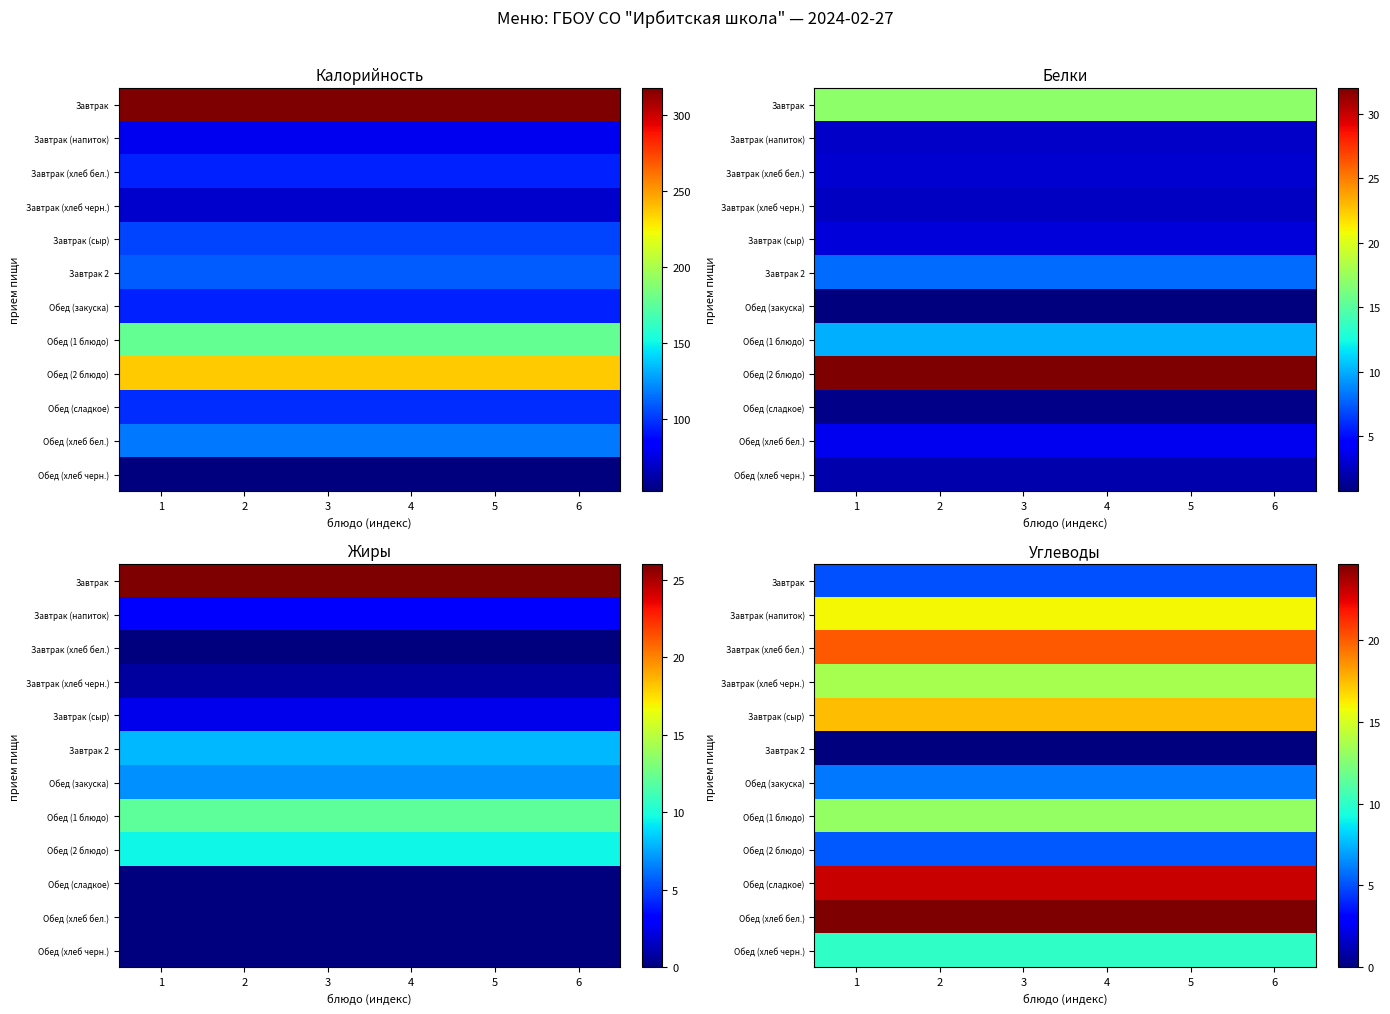

Is it true that Завтрак 2 equals 0.0 at 6?

True